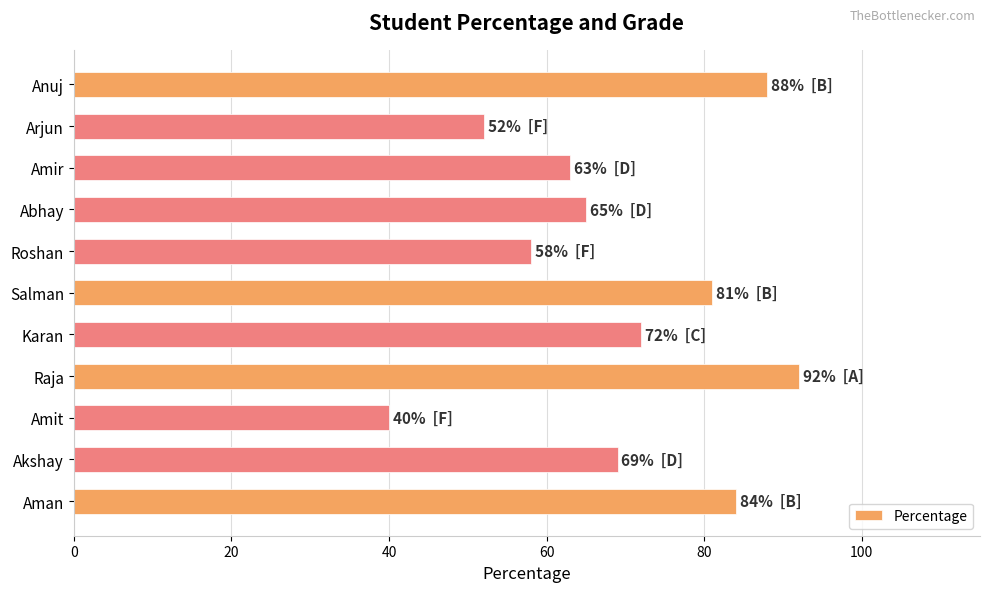

Reading top to bottom, extract all data points from this chart.

88	52	63	65	58	81	72	92	40	69	84